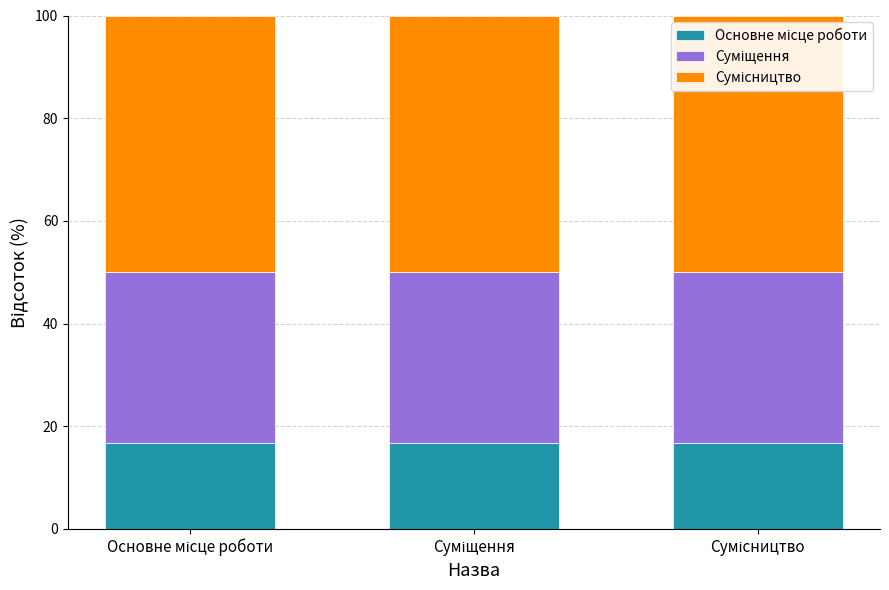

Is it true that Основне місце роботи equals 8.1 at Сумісництво?

False